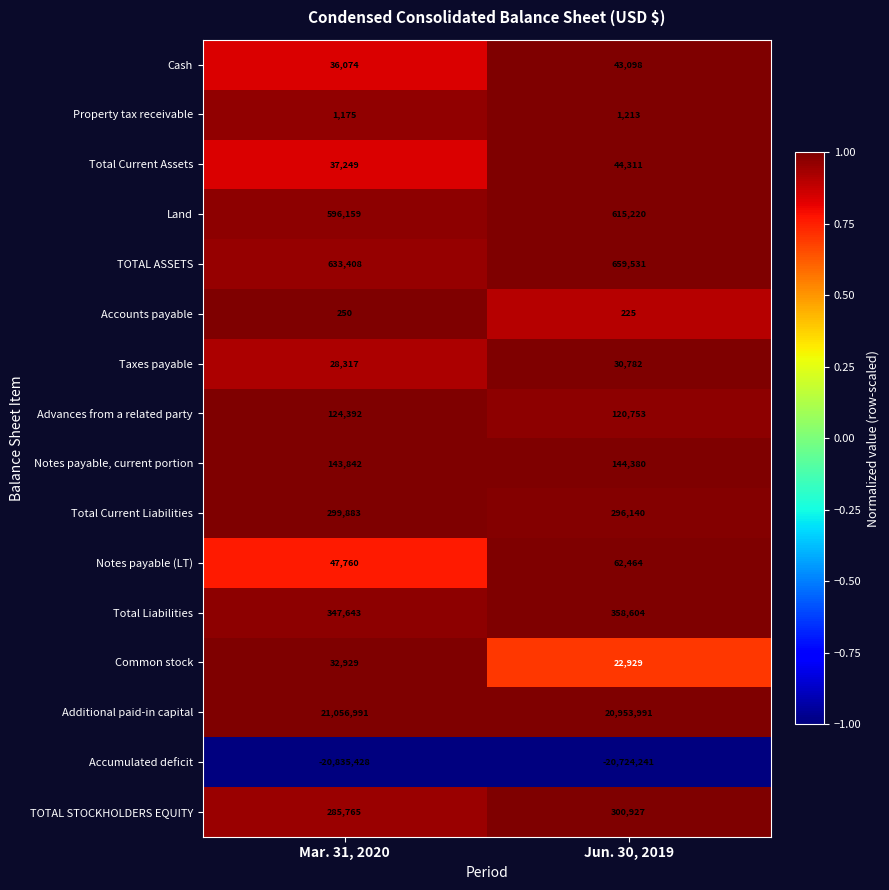

What is the smallest value displayed?

-20835428